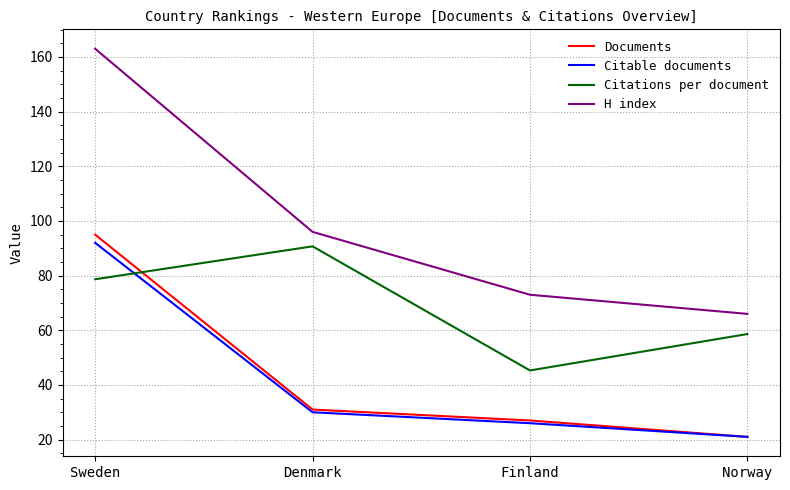

What are all the series names shown in the legend?

Documents, Citable documents, Citations per document, H index